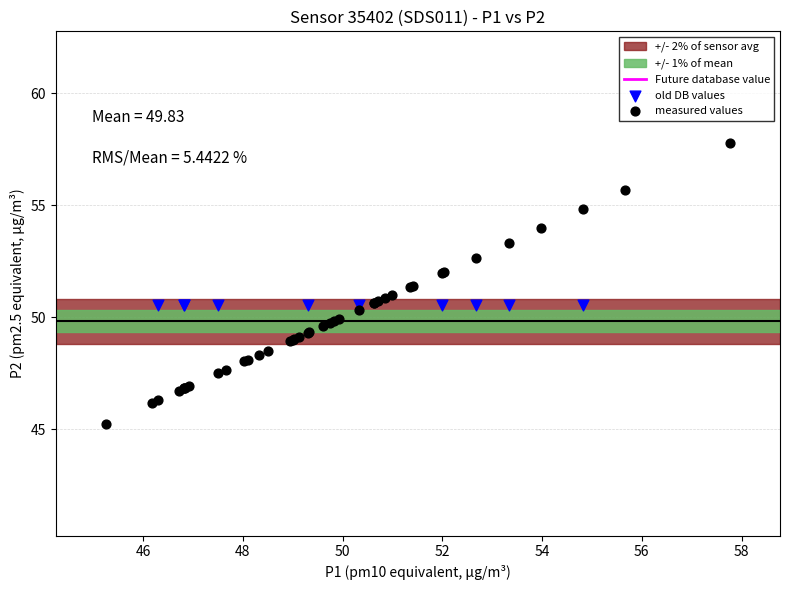

Which series contains the highest Y value?

measured values